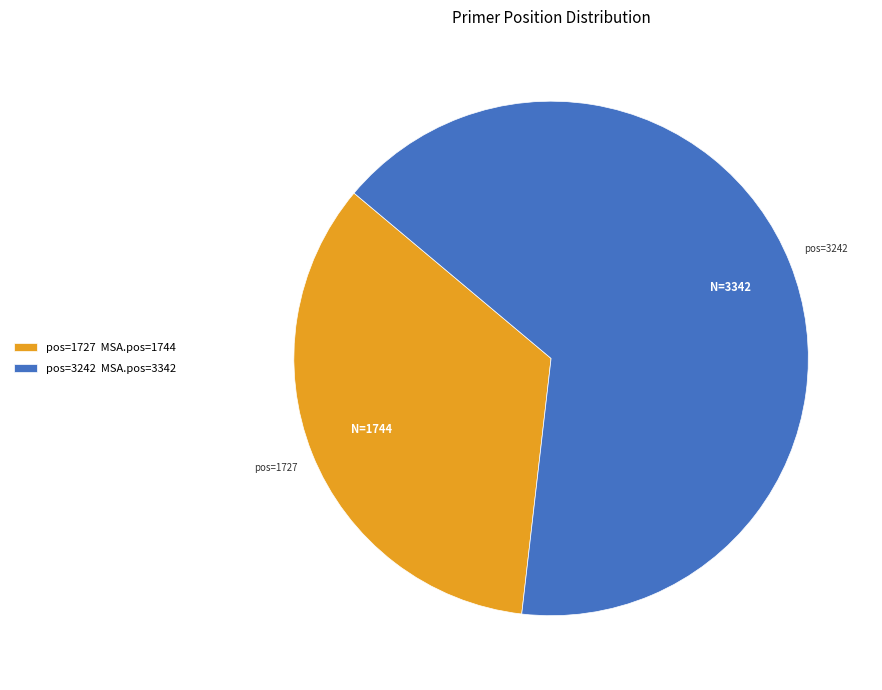

Do pos=3242 MSA.pos=3342 and pos=1727 MSA.pos=1744 together represent more than half of the pie?

Yes